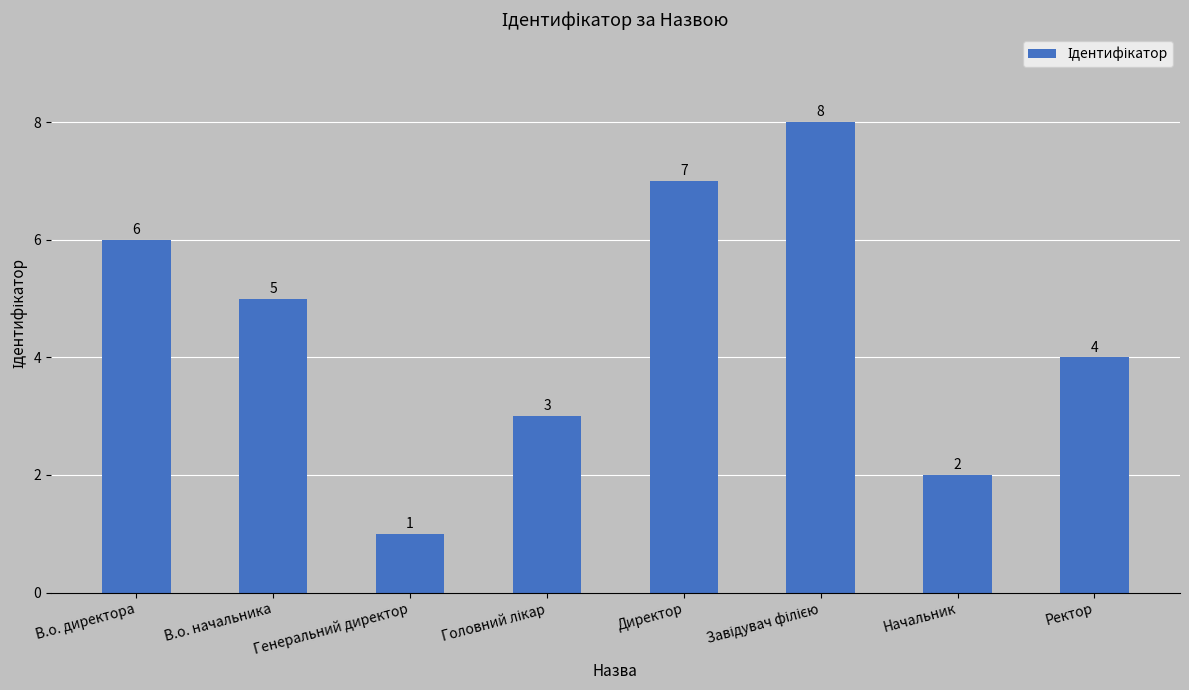

What value does the data have at Директор?

7